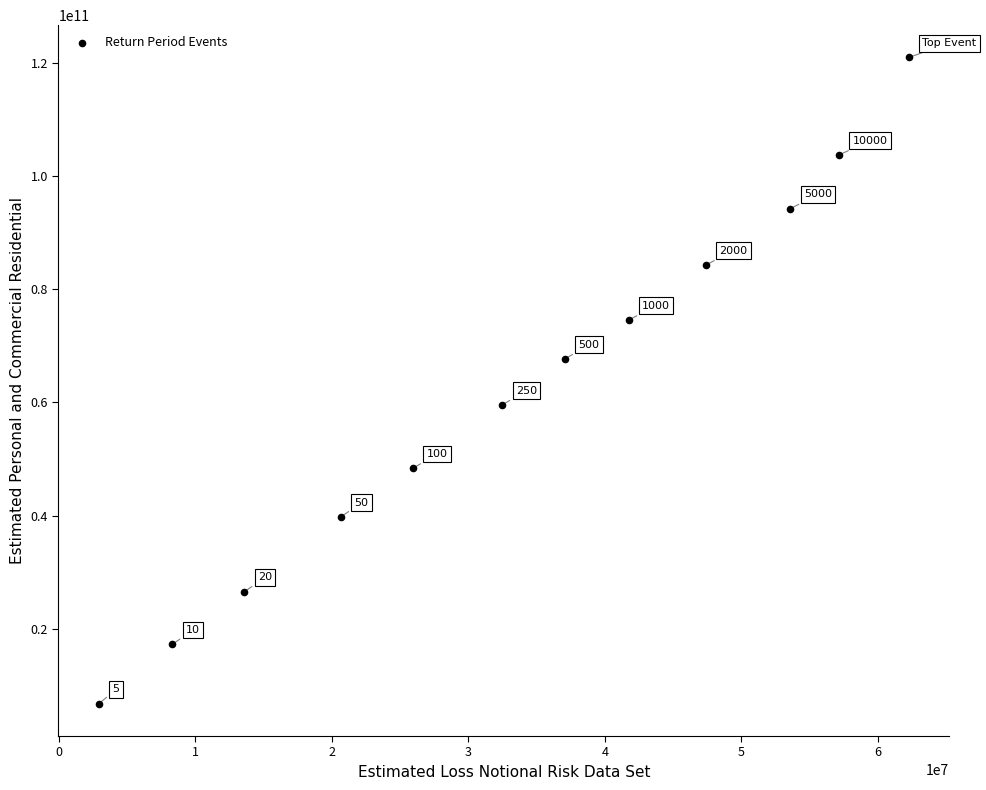

What is the average X value?

33594537.1